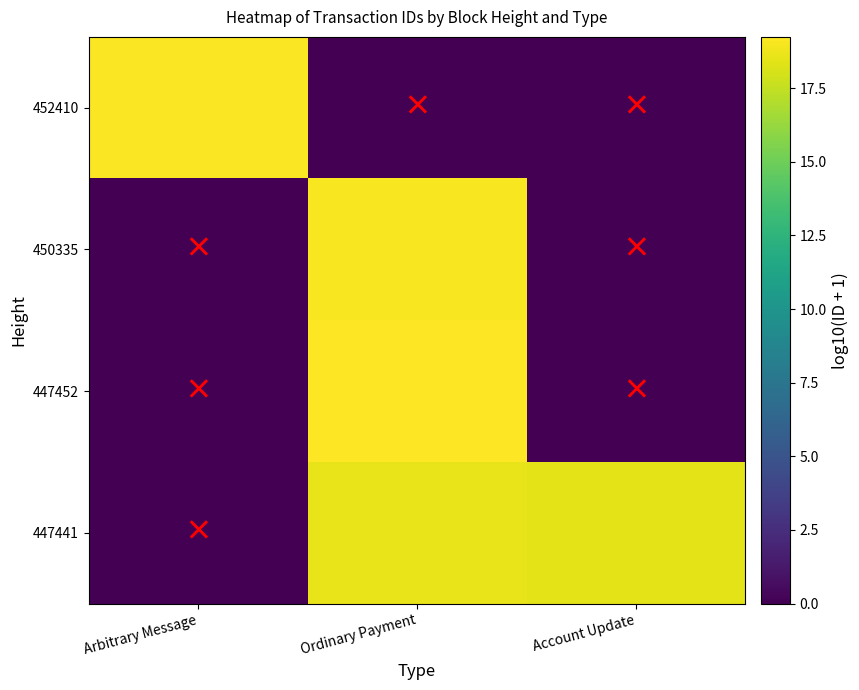

How many data points does each series have?

3